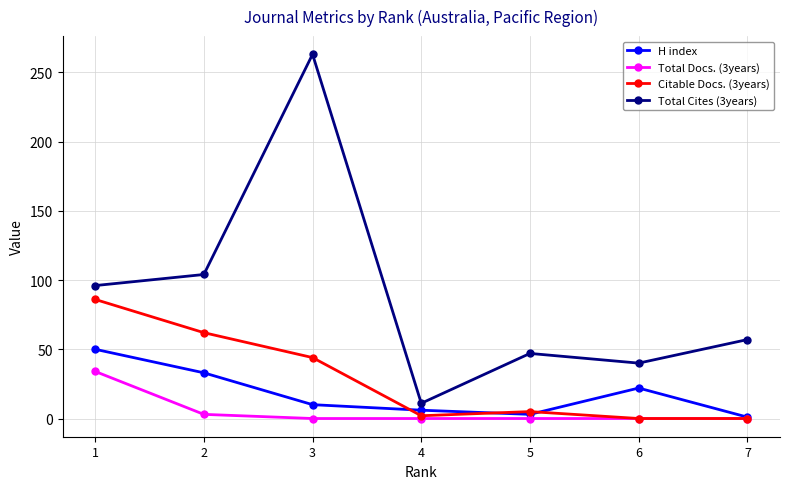

Which series has the largest total across all categories?

Total Cites (3years)